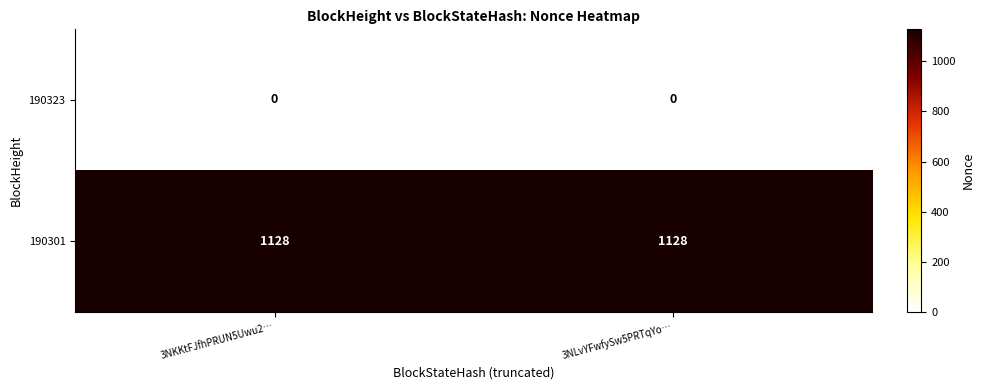

Reading right to left, list all the values displayed in this chart.

190323: 0	0
190301: 1128	1128